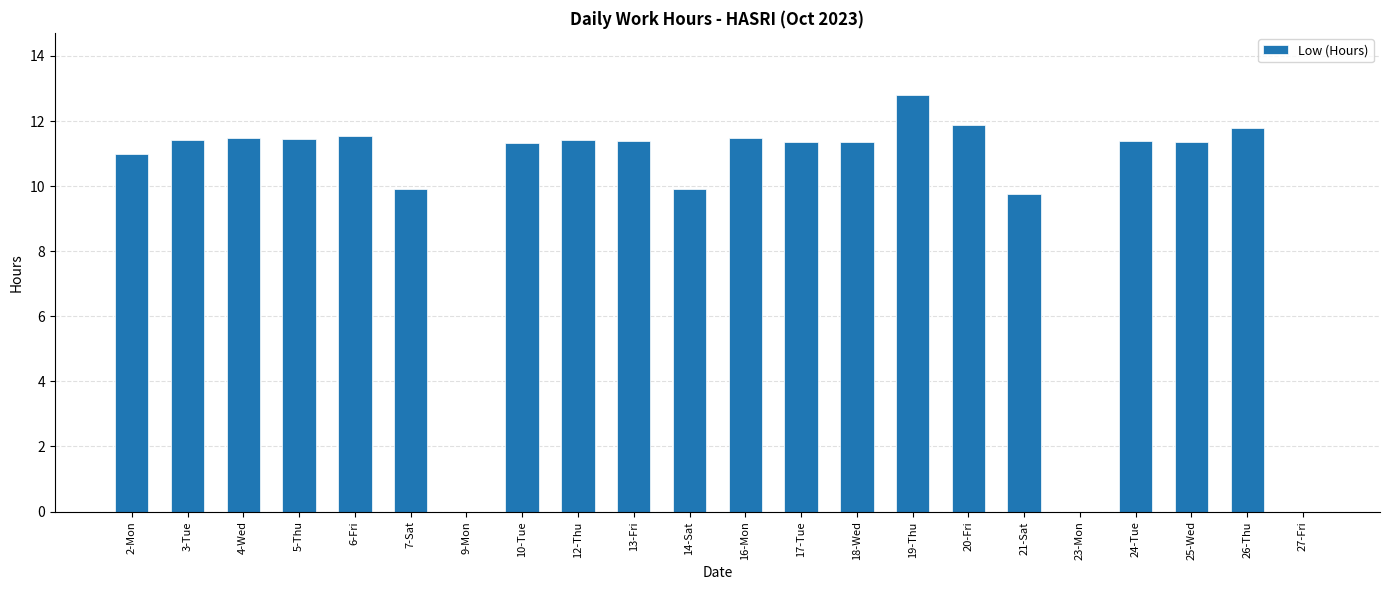

What is the change in value from 17-Tue to 27-Fri?

-11.4